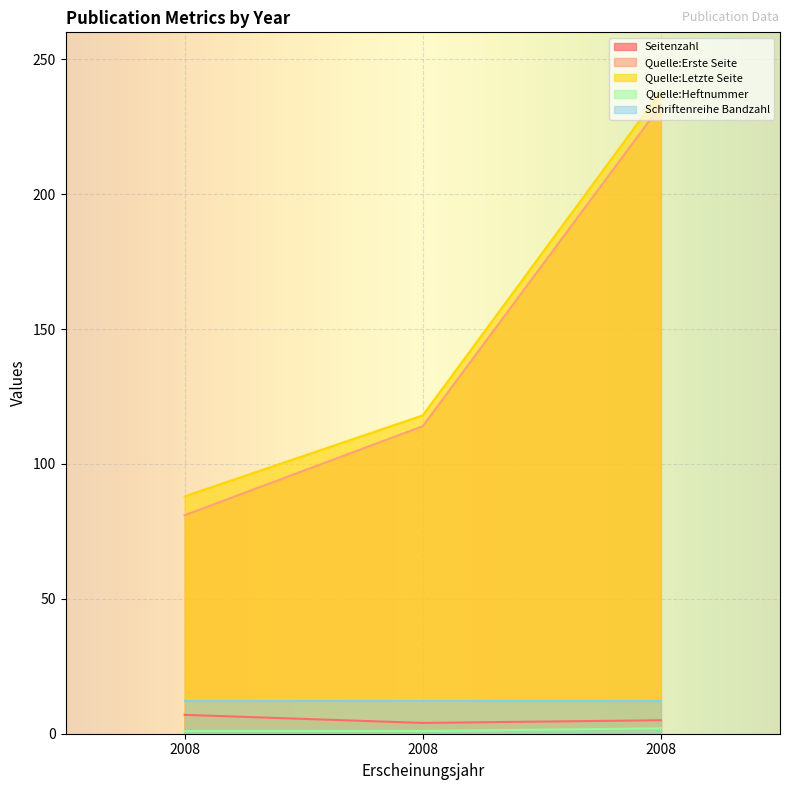

Which has a higher value, 2008 or 2008?

2008